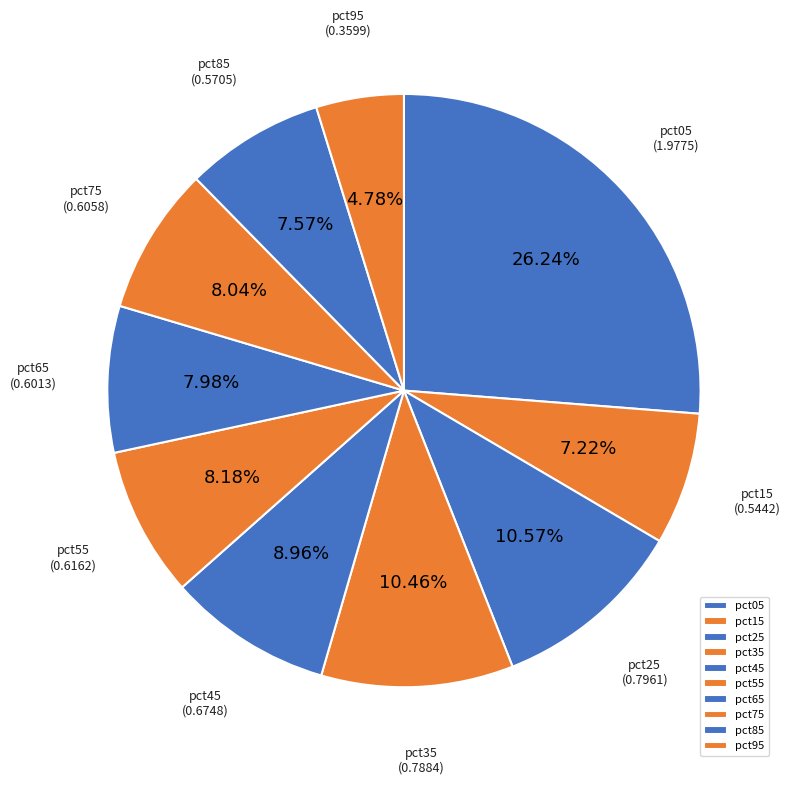

Count the number of slices in the pie.

10